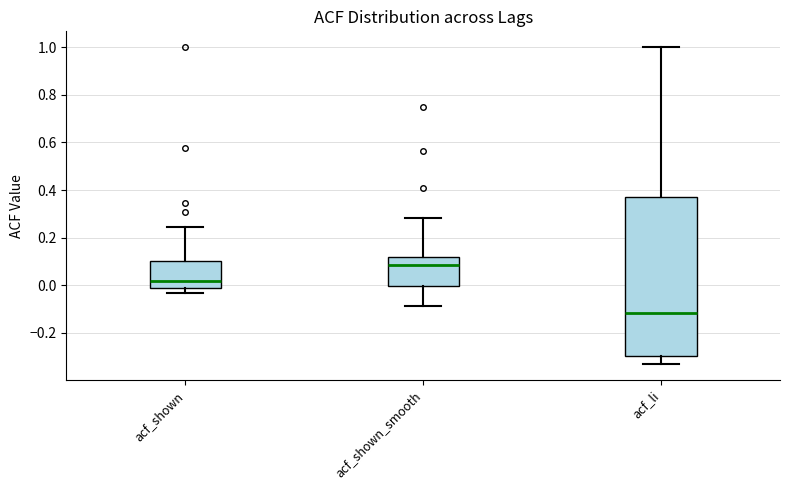

Reading left to right, read every box against the y-axis: the position of its median line, the range the box covers, and the ends of its whiskers. The values are not printed on the chart, so give them approximately, as read against the axis.

acf_shown: median 0.02, box -0.02 to 0.10, whiskers -0.04 to 0.24
acf_shown_smooth: median 0.08, box 0.00 to 0.12, whiskers -0.08 to 0.28
acf_li: median -0.12, box -0.30 to 0.38, whiskers -0.34 to 1.00